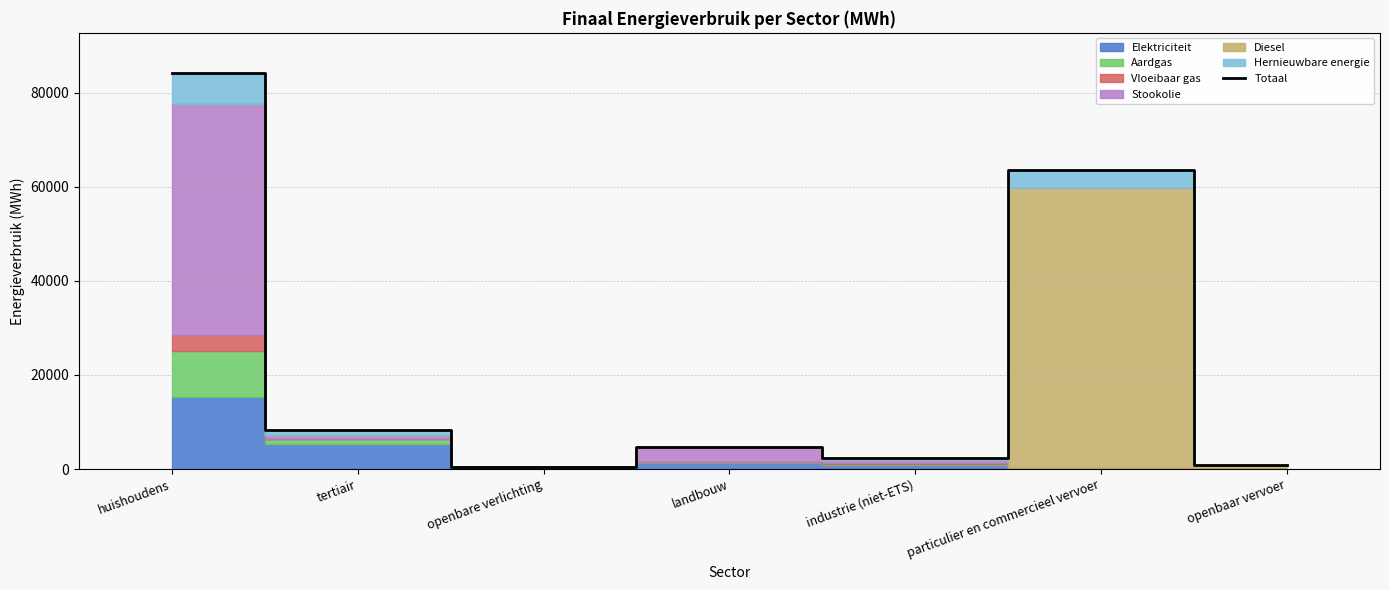

Reading right to left, extract all data points from this chart.

969.8	63622.2	2297.9	4717.0	471.2	8396.5	84305.7